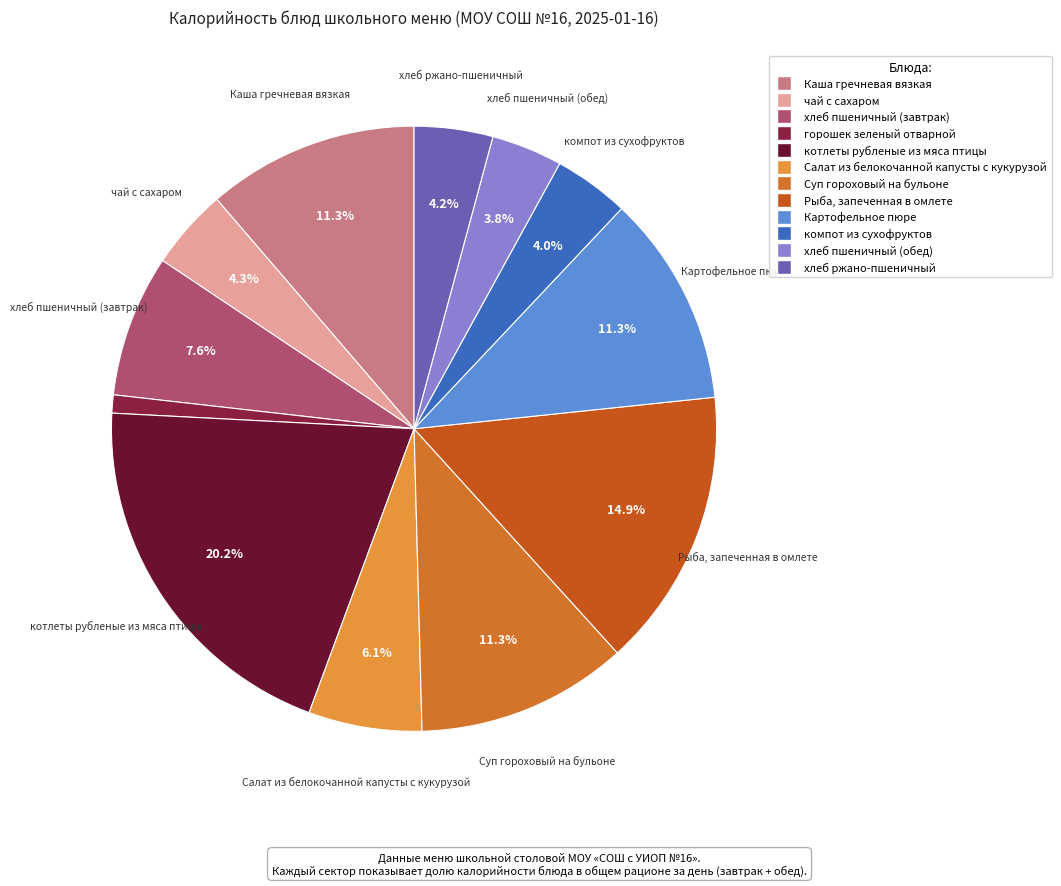

To the nearest percent, what percentage of the pie is горошек зеленый отварной?

1%